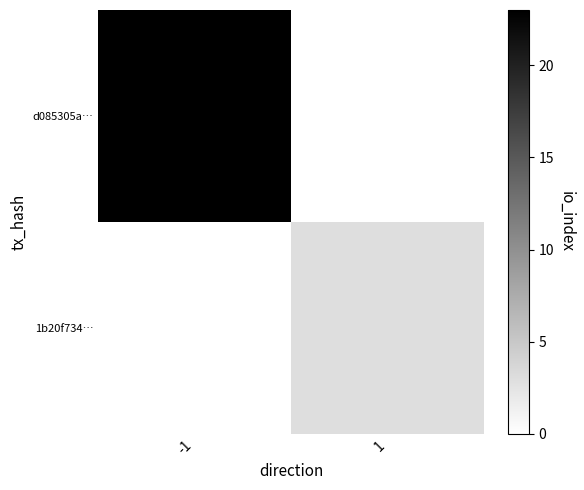

Which label corresponds to the largest value in the chart?

-1